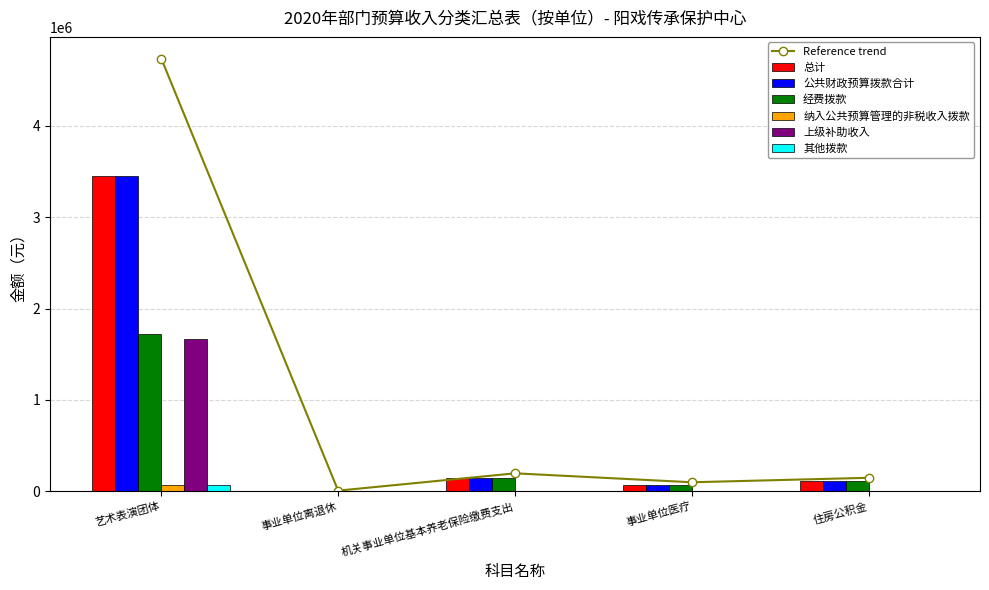

What is the spread (max minus min) of values at 事业单位离退休?

6250.4